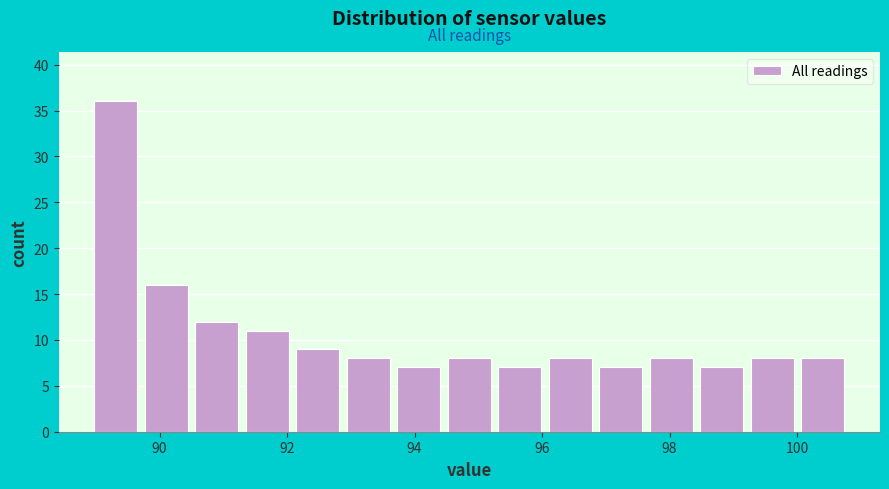

Around what value on the x-axis is the tallest bar? Give the approximate position of its centre, as read against the axis.

89.4